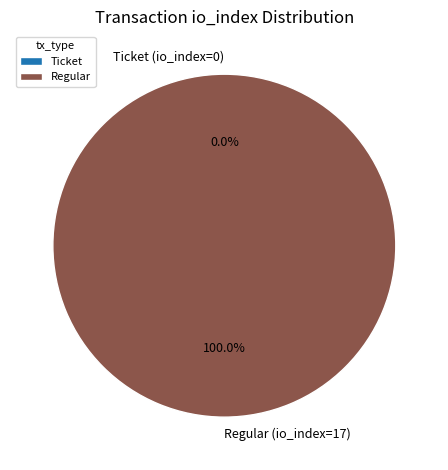

Which slice is the smallest?

Ticket (io_index=0)